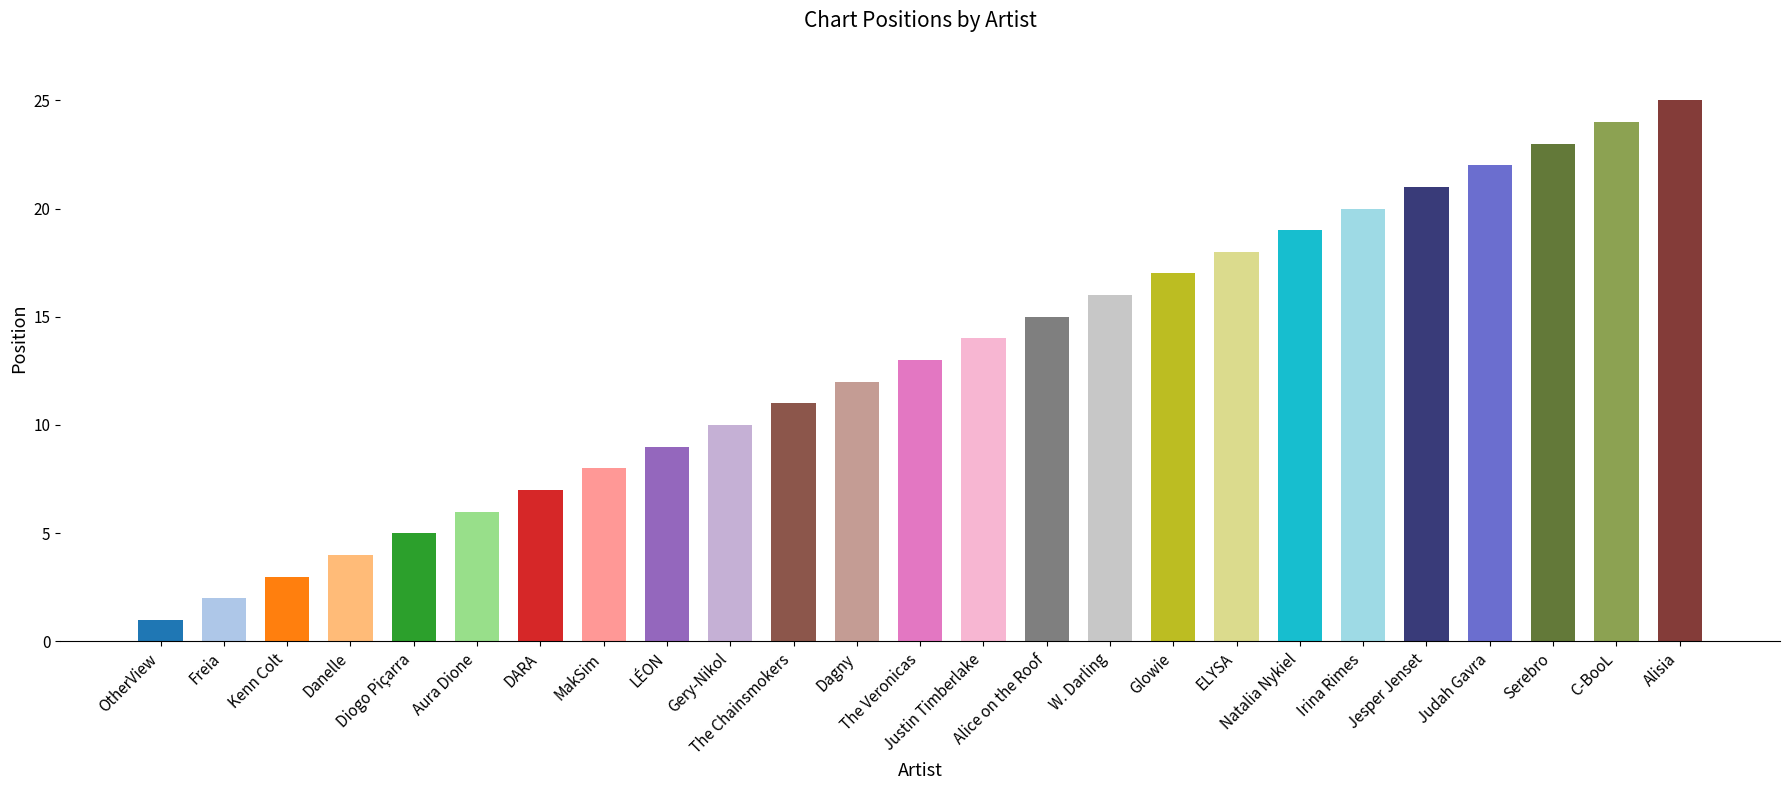

Which category has the highest value across all series?

Alisia